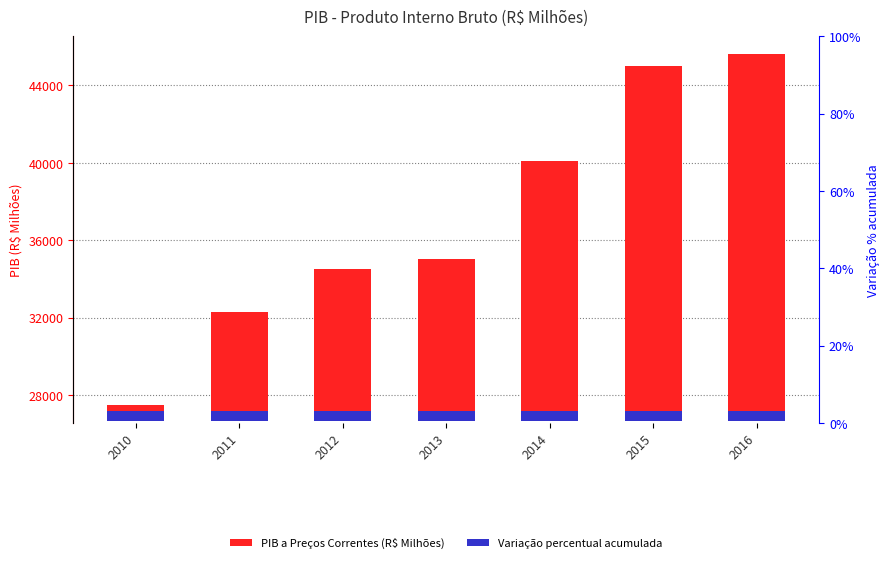

Which series has the largest total across all categories?

PIB a Preços Correntes (R$ Milhões)